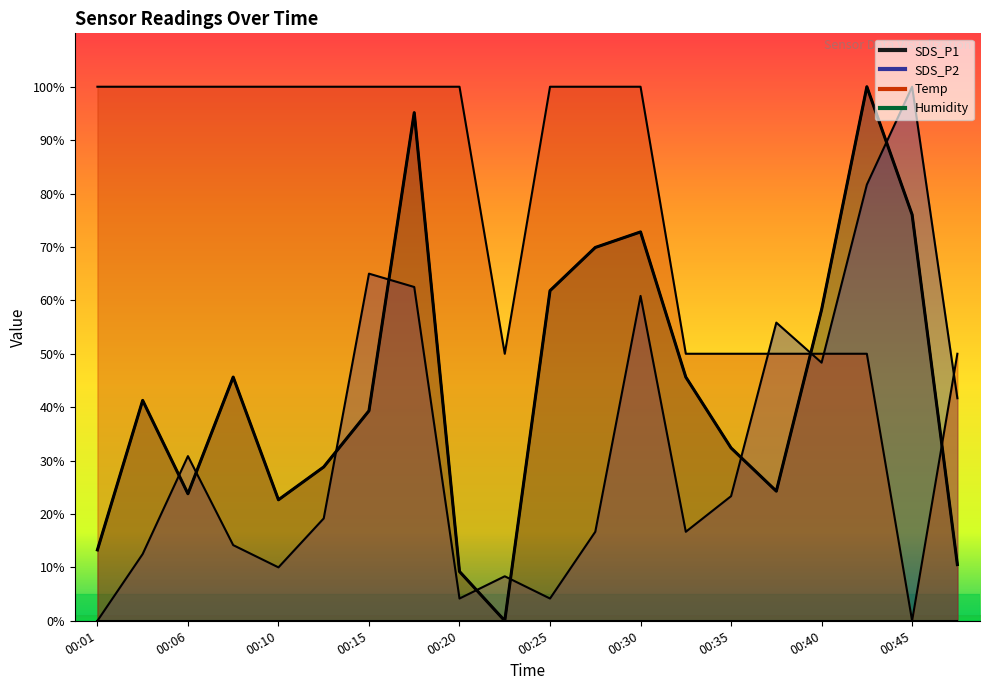

What is the approximate value of SDS_P1 at 00:27?

69.9